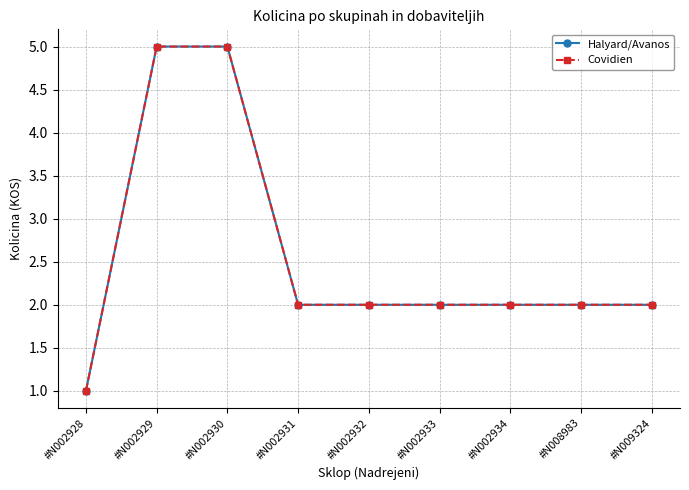

Which category has the highest value in the Halyard/Avanos series?

#N002929